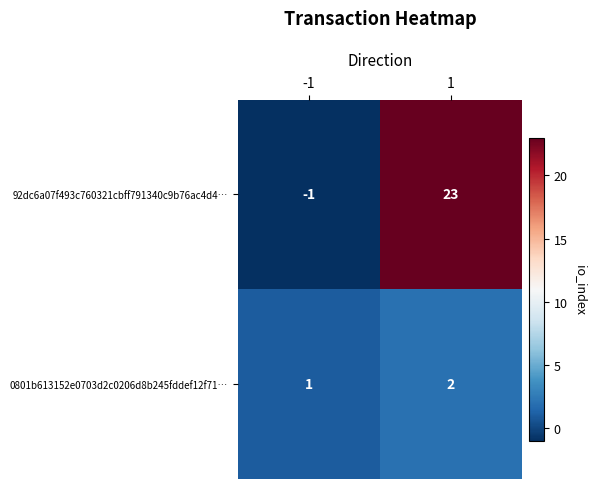

What is the total value across all series at 1?

25